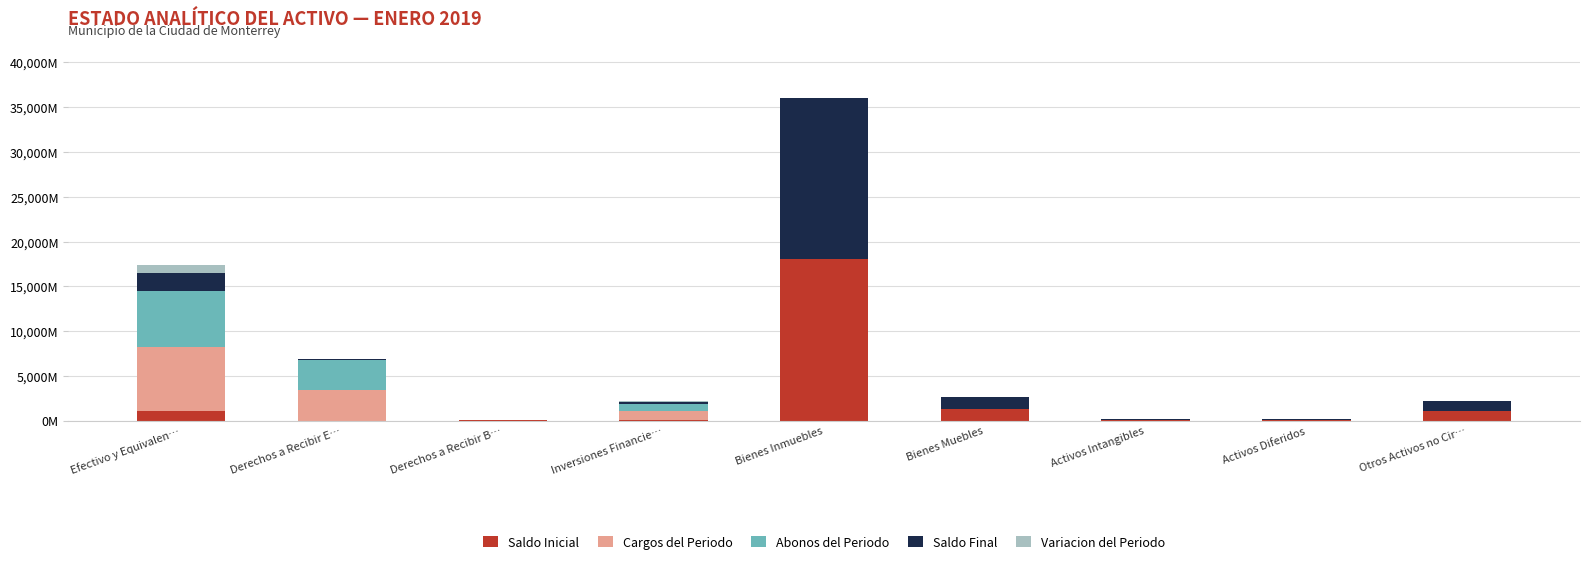

Are the bars horizontal?

No